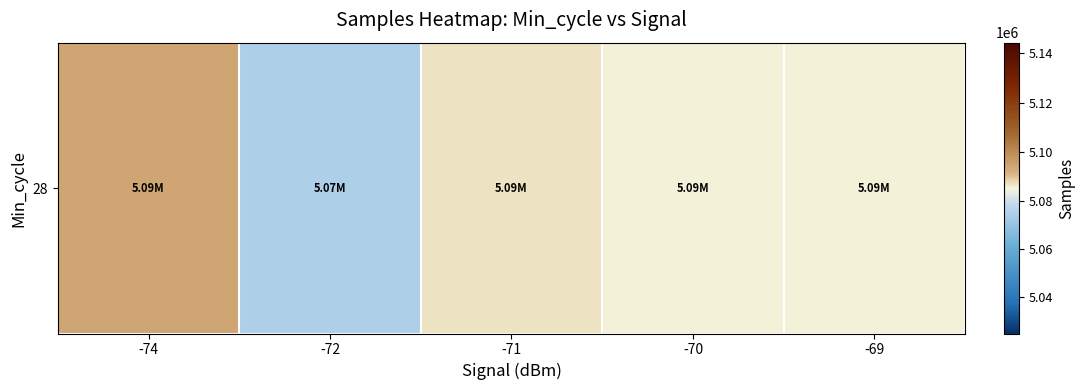

What is the change in value from -72 to -70?

+10938.7